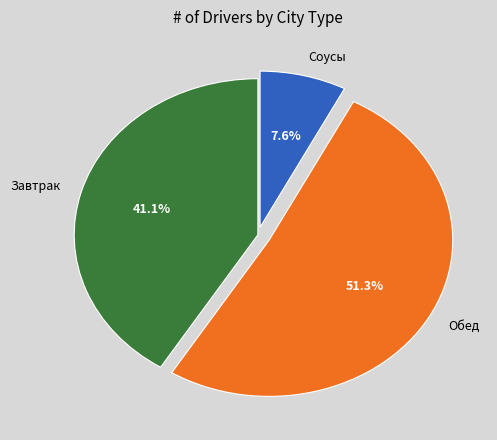

How many segments does this pie chart have?

3